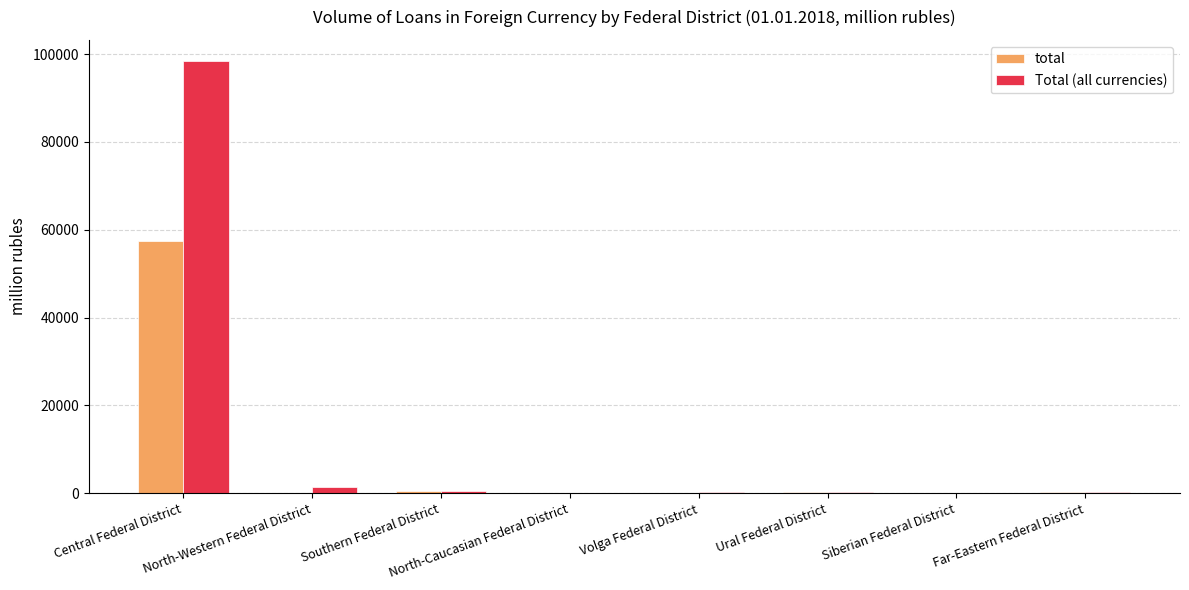

What value does the Total (all currencies) series have at Siberian Federal District?

46